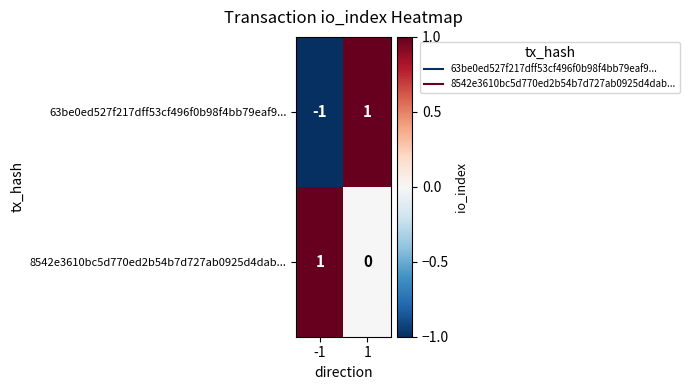

Is it true that 63be0ed527f217dff53cf496f0b98f4bb79eaf9... equals 2 at 1?

False